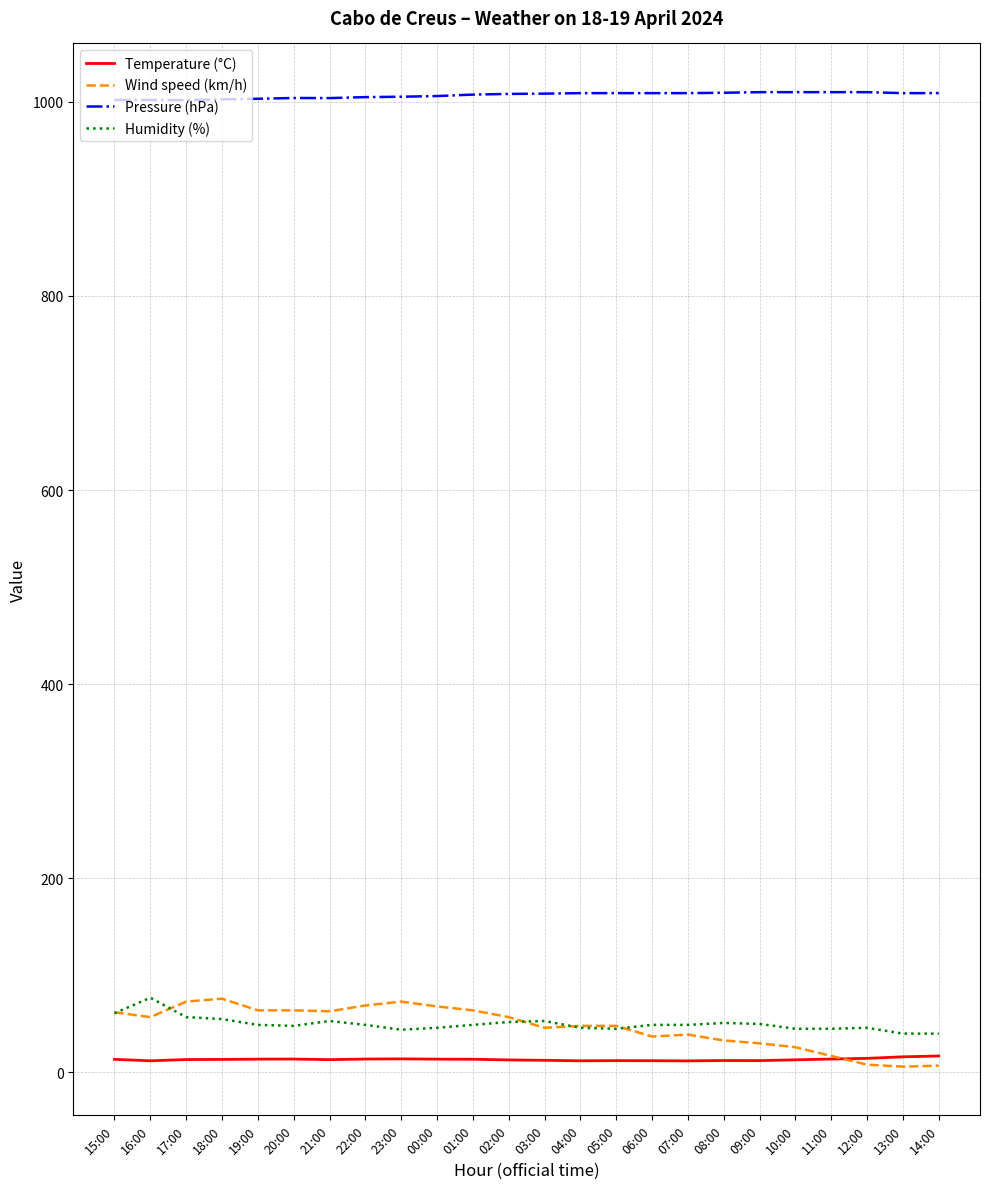

The Wind speed (km/h) series shows 100.2 at 15:00. True or false?

False